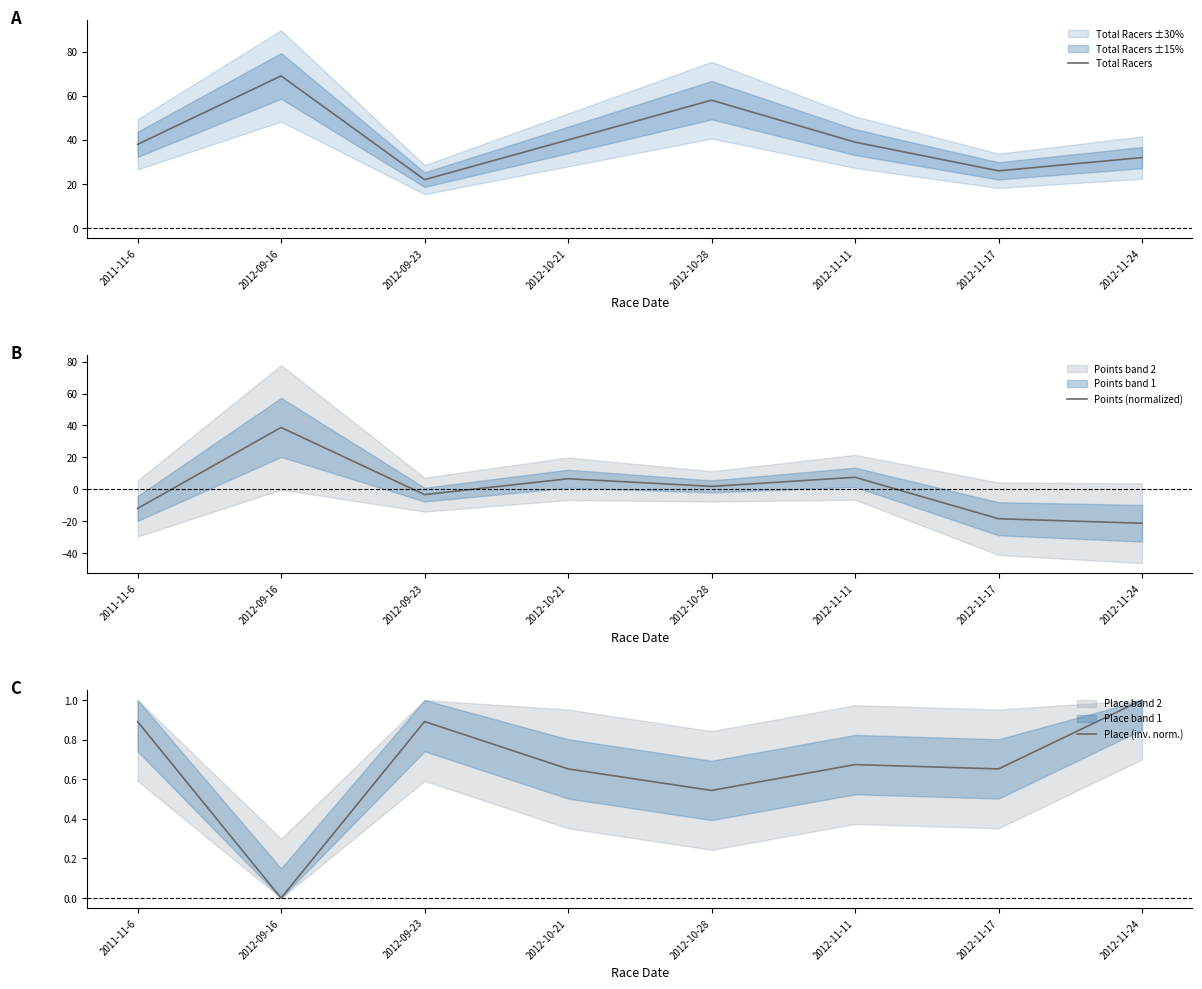

What position from the left is 2012-09-16?

2